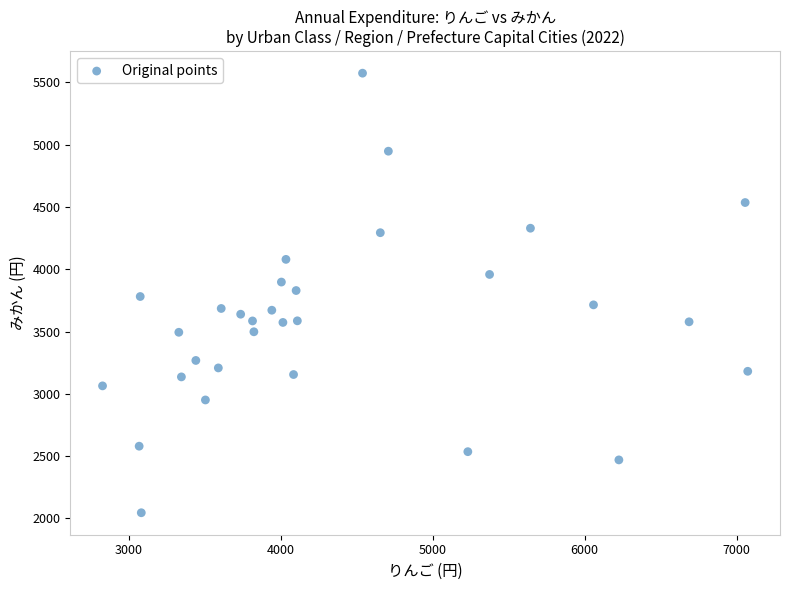

What is the range of X values (max minus min)?

4246